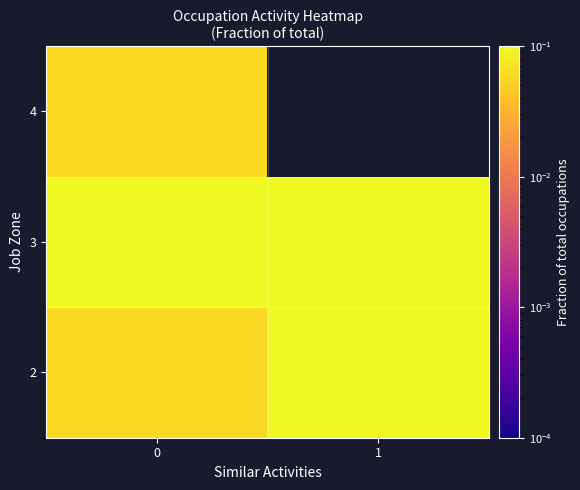

Between 0 and 1, which is larger?

1